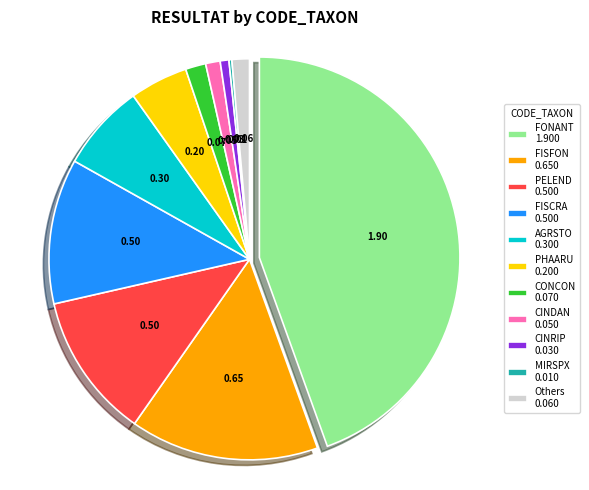

Combined, do Others 0.060 and AGRSTO 0.300 account for over 50%?

No